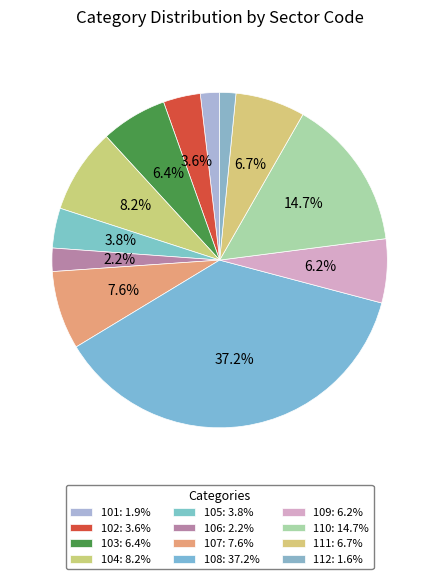

The 110 slice represents 1% of the pie. True or false?

False